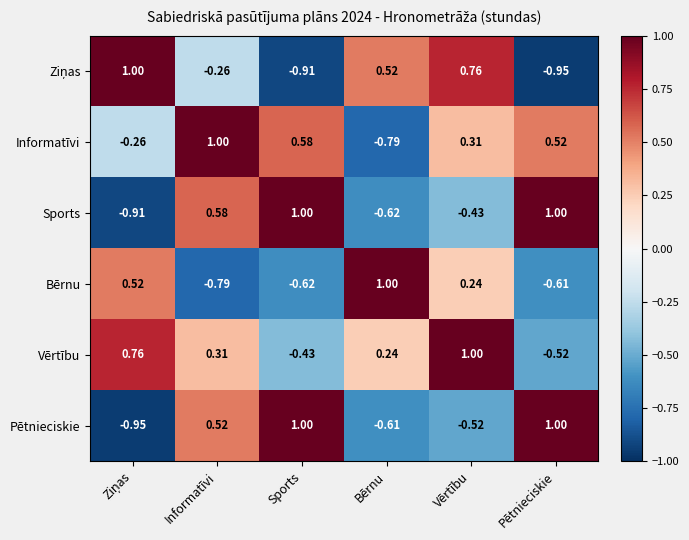

At which label does Vērtību reach its peak?

Vērtību